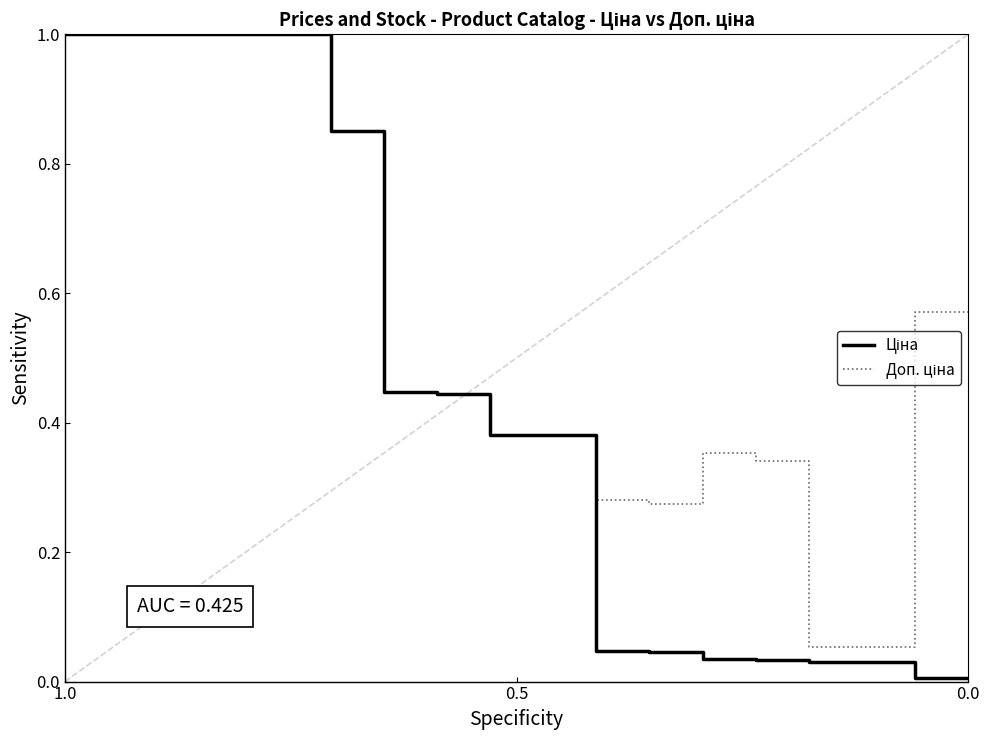

True or false: Ціна and Доп. ціна intersect in this chart.

False